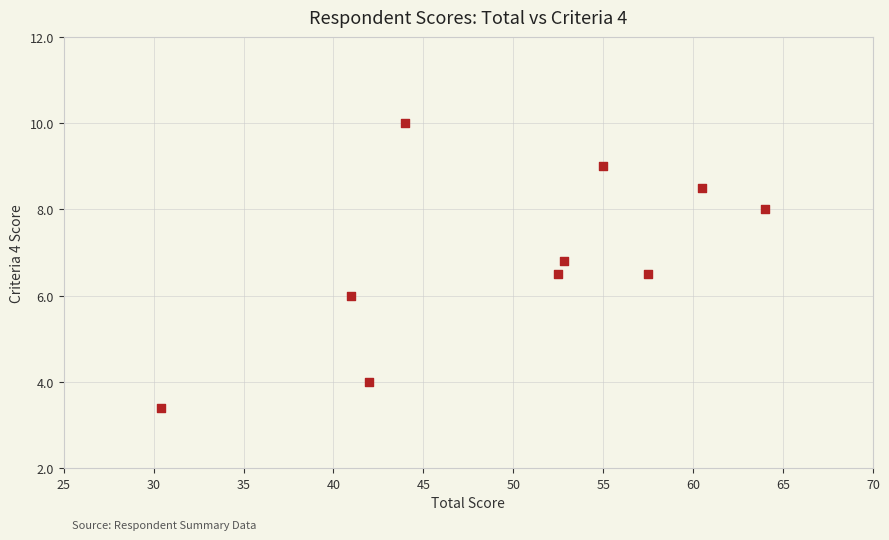

What is the range of X values (max minus min)?

33.6